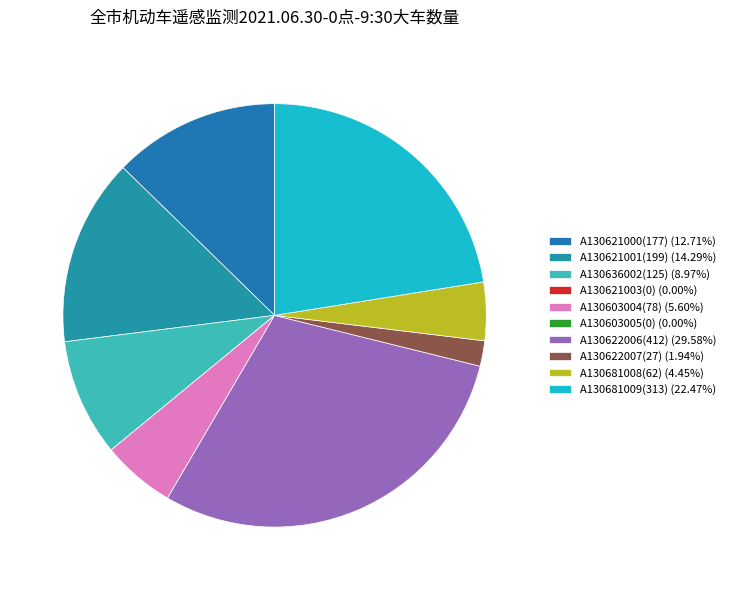

To the nearest percent, what percentage of the pie is A130621001(199)?

14%